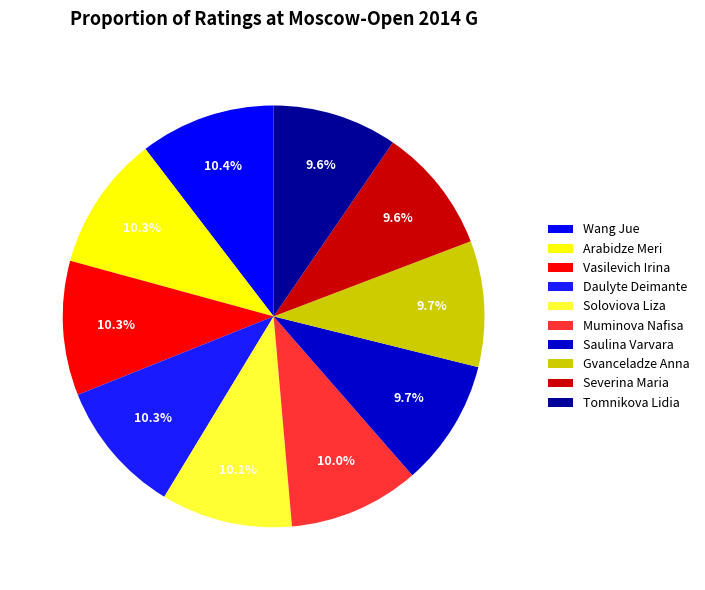

To the nearest percent, what portion does Severina Maria represent?

10%